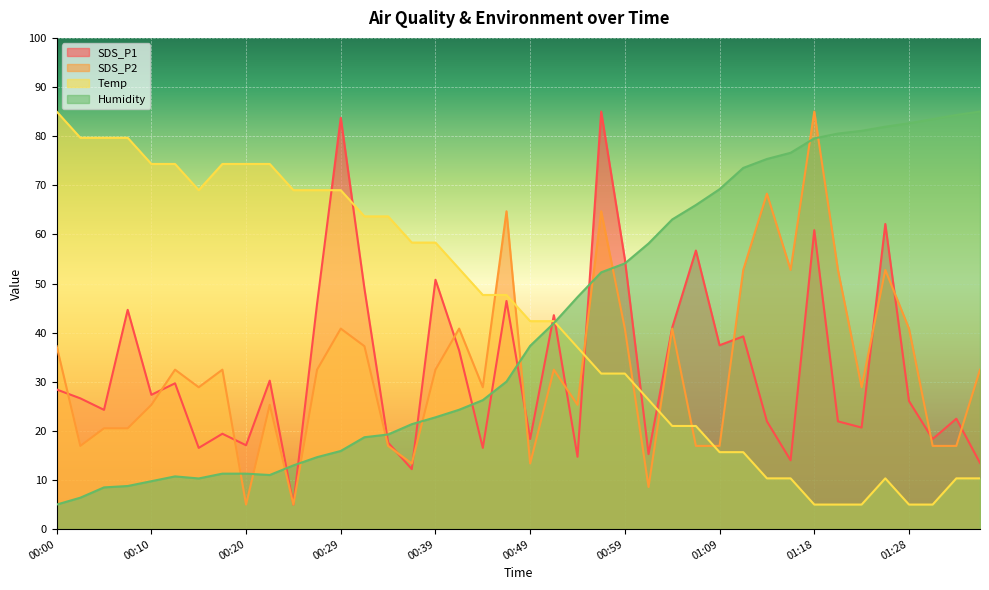

What is the value of the Humidity point at the 25th from the left?

54.1